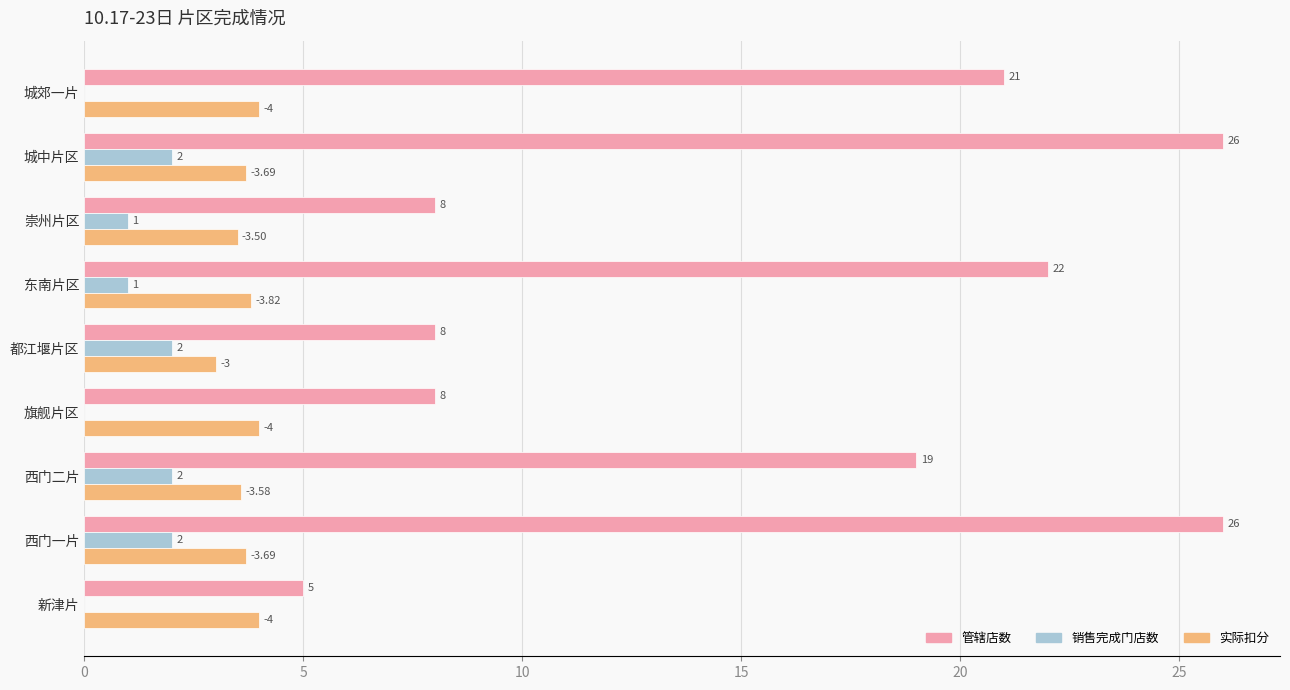

What is the sum of all 销售完成门店数 values?

10.0